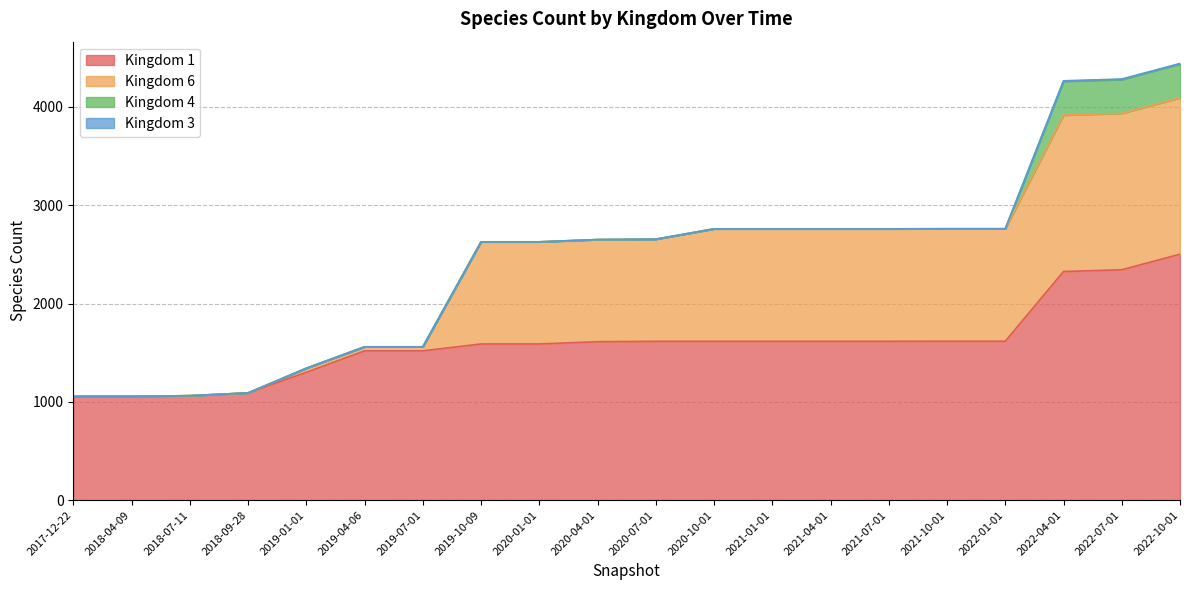

The 1 series shows 701 at 2019-07-01. True or false?

False